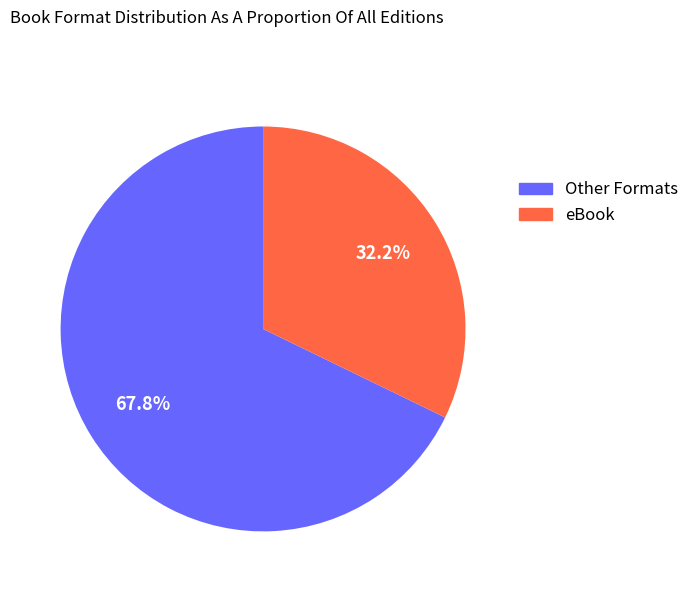

What is the smallest slice in the pie chart?

eBook